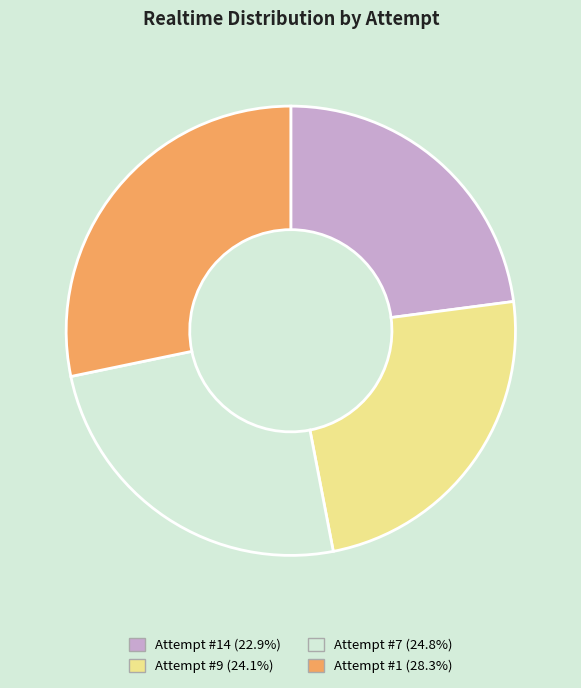

Is there a majority slice in this chart?

No